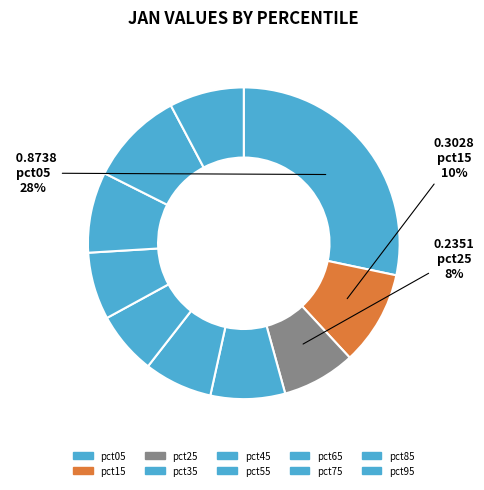

Which slice is the largest?

pct05